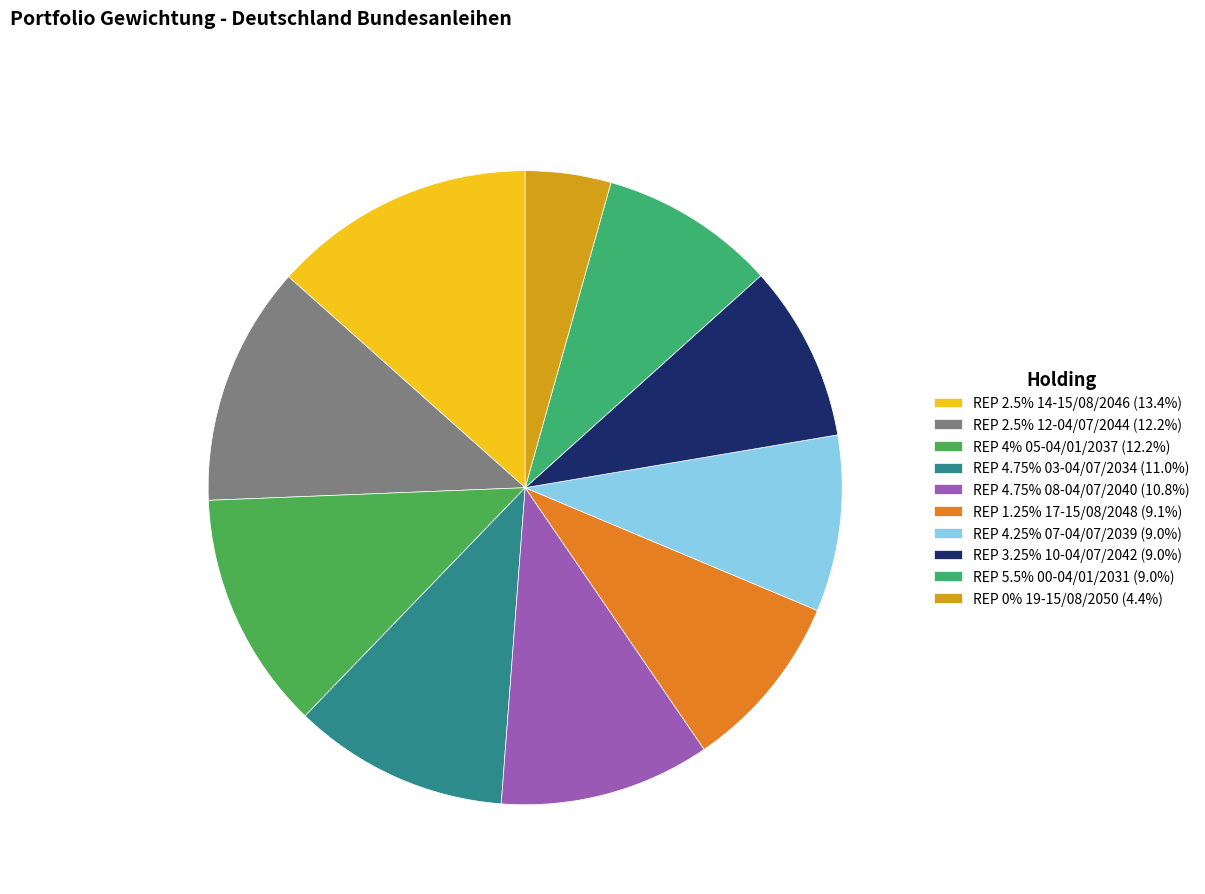

The REP 3.25% 10-04/07/2042 slice represents 1% of the pie. True or false?

False